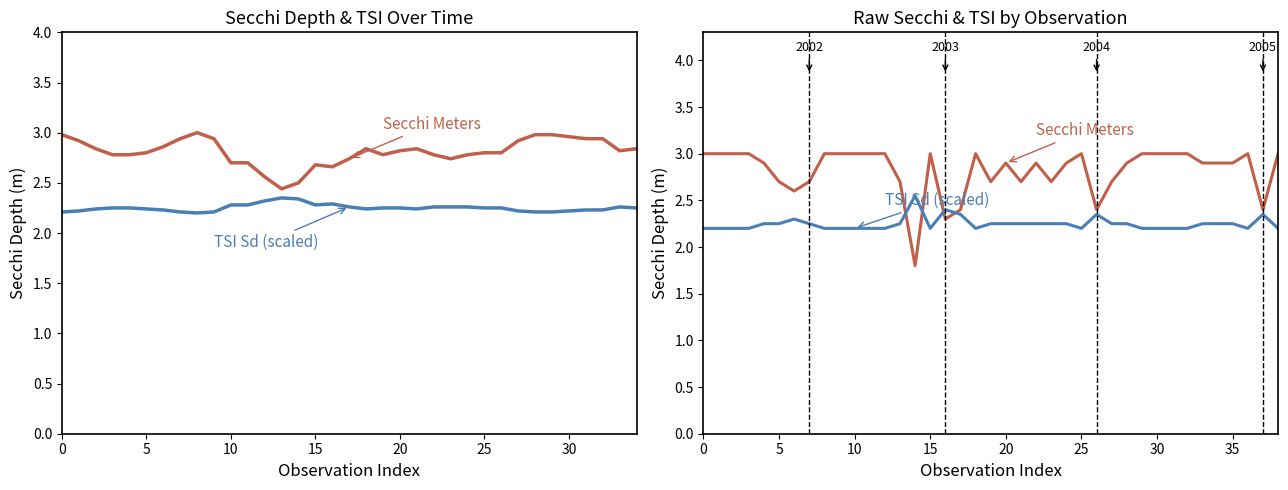

Rank the series by their maximum value, from highest to lowest.

Secchi Meters, TSI Sd (scaled)